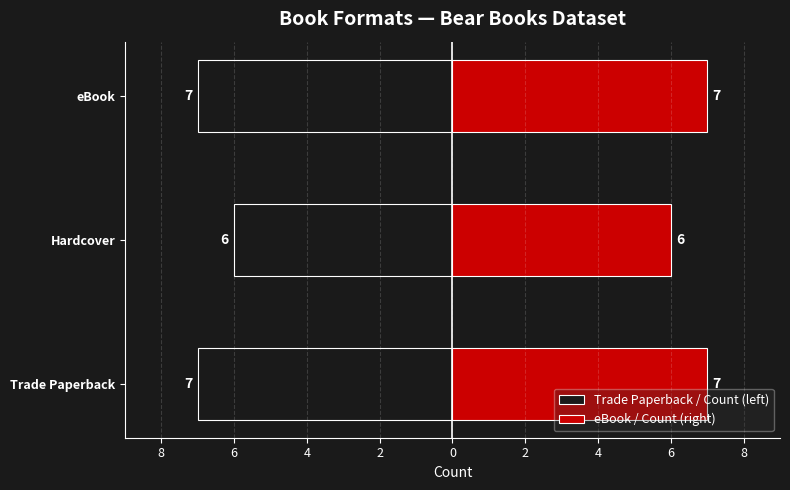

What is the minimum value for eBook / Count (right)?

6